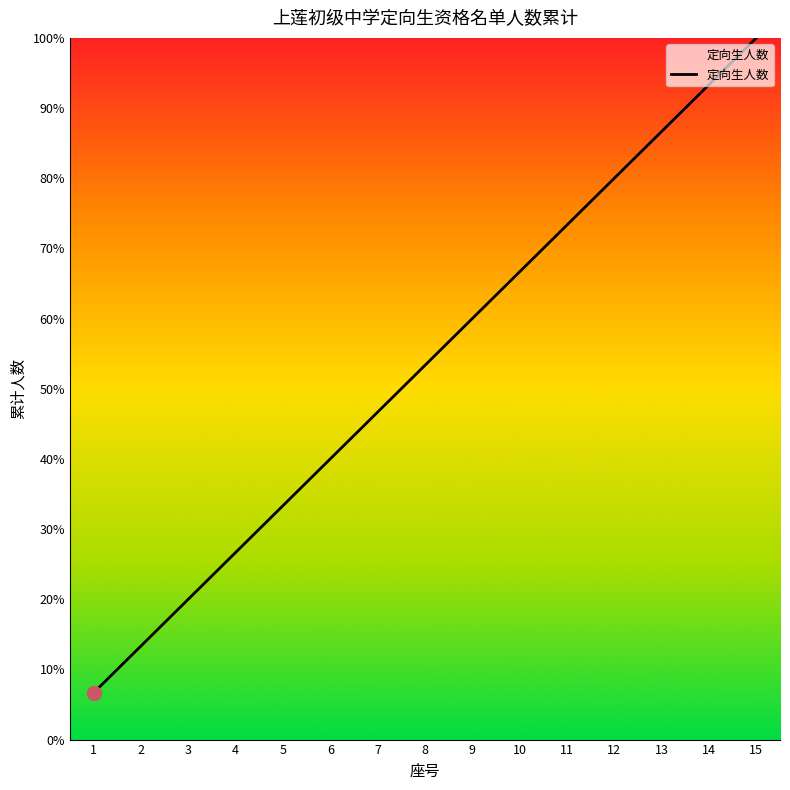

What is the average value?

53.3